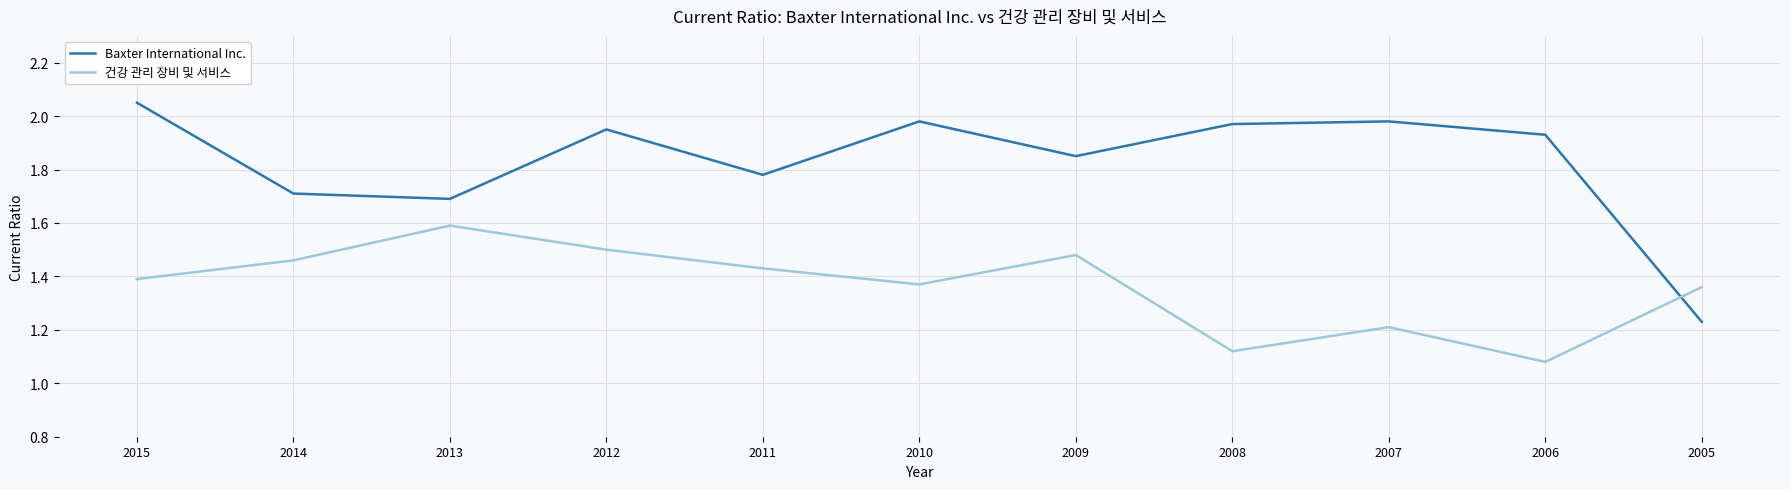

What is the total value across all series at 2012?

3.5